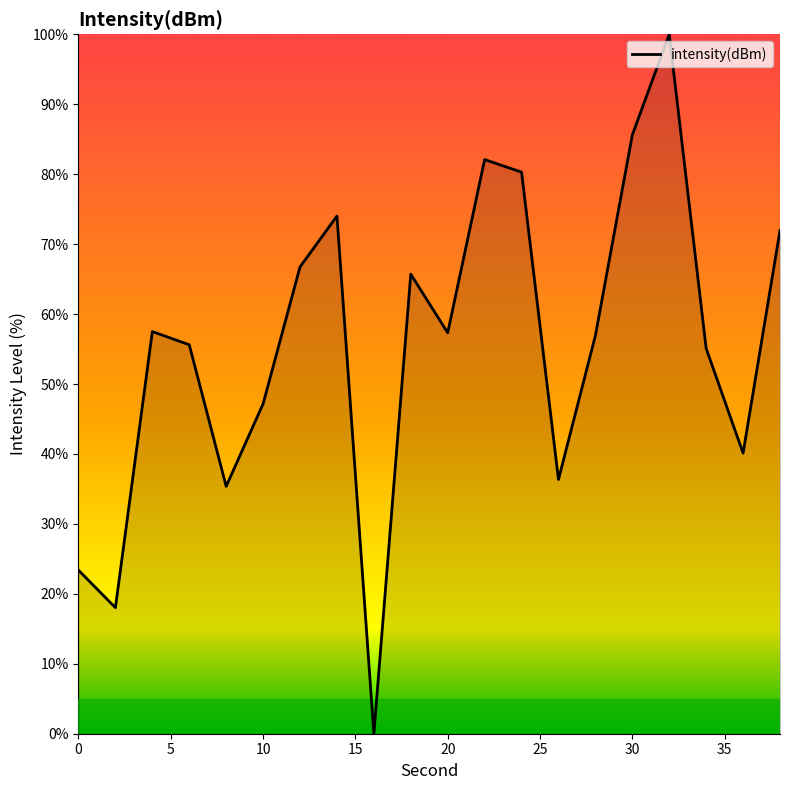

How many lines are shown in the chart?

1